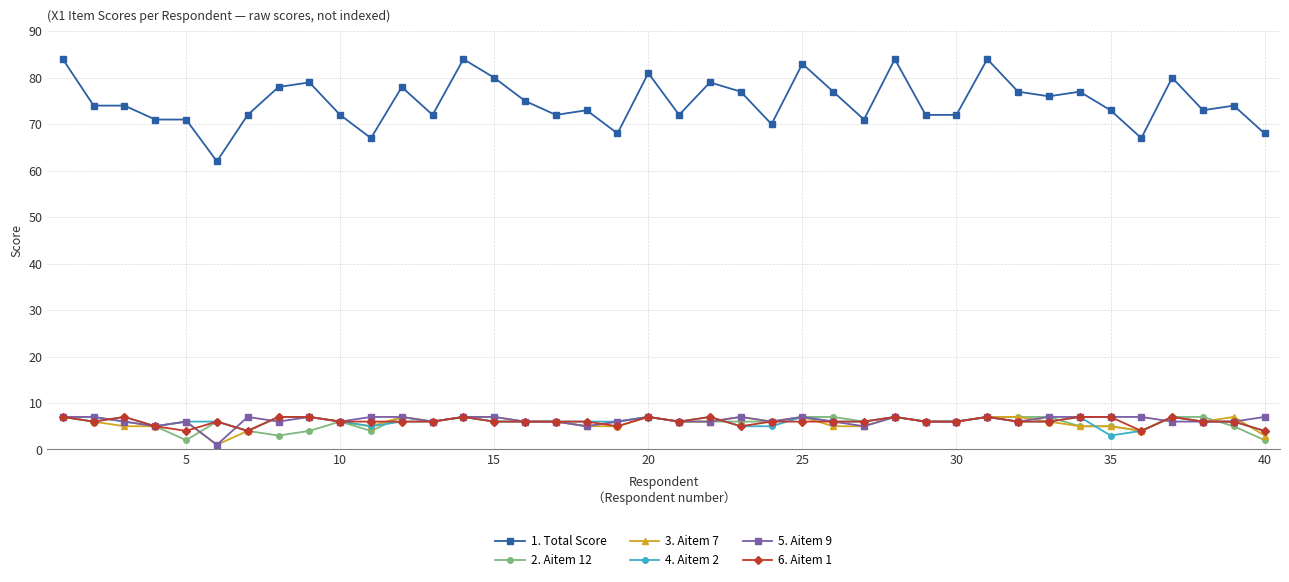

Is this an area chart (filled region under the line)?

No